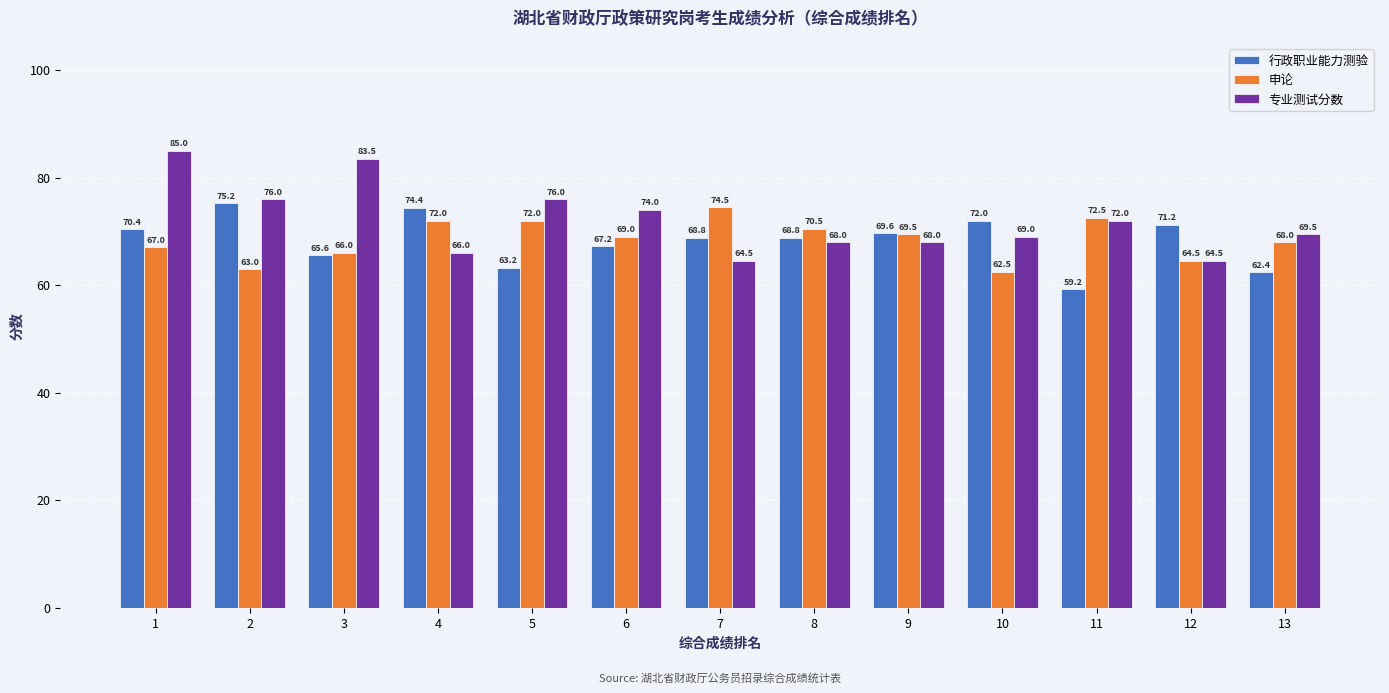

Which series has the largest total across all categories?

专业测试分数